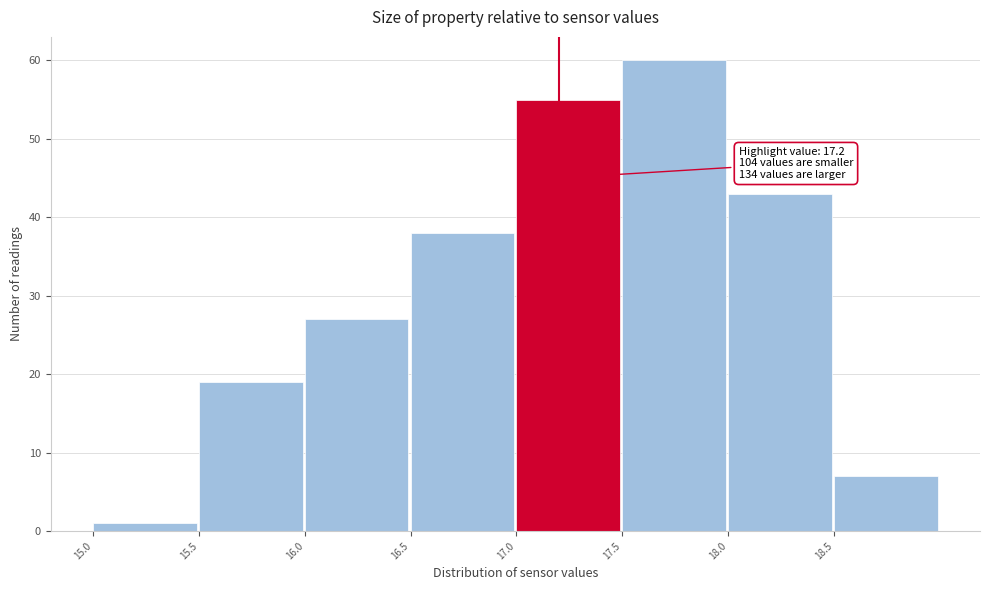

Over which range of the x-axis is the bar tallest?

17.5 to 18.0